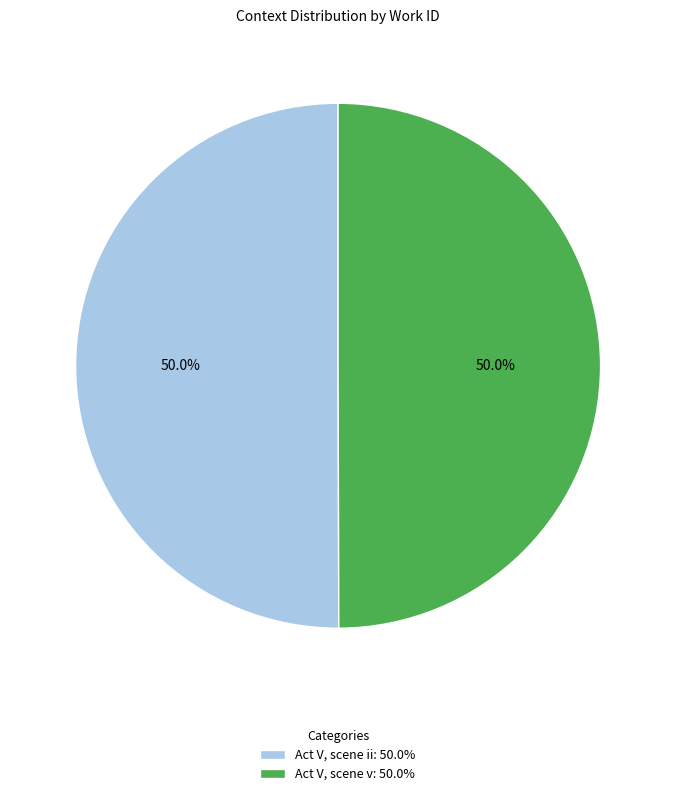

What is the ratio of the value at Act V, scene ii: 50.0% to the value at Act V, scene v: 50.0%?

1.0